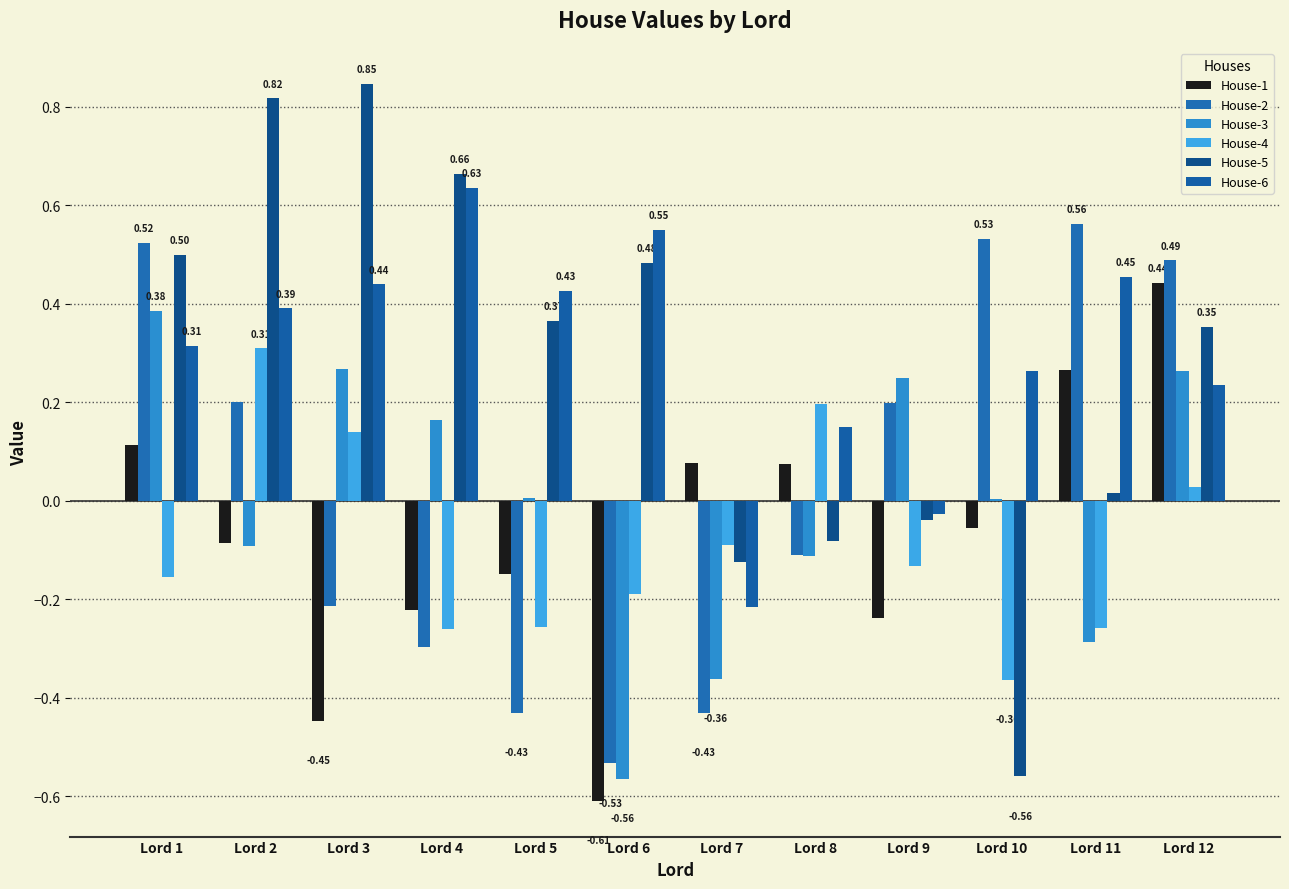

Where does the House-6 series first go above 0?

Lord 1